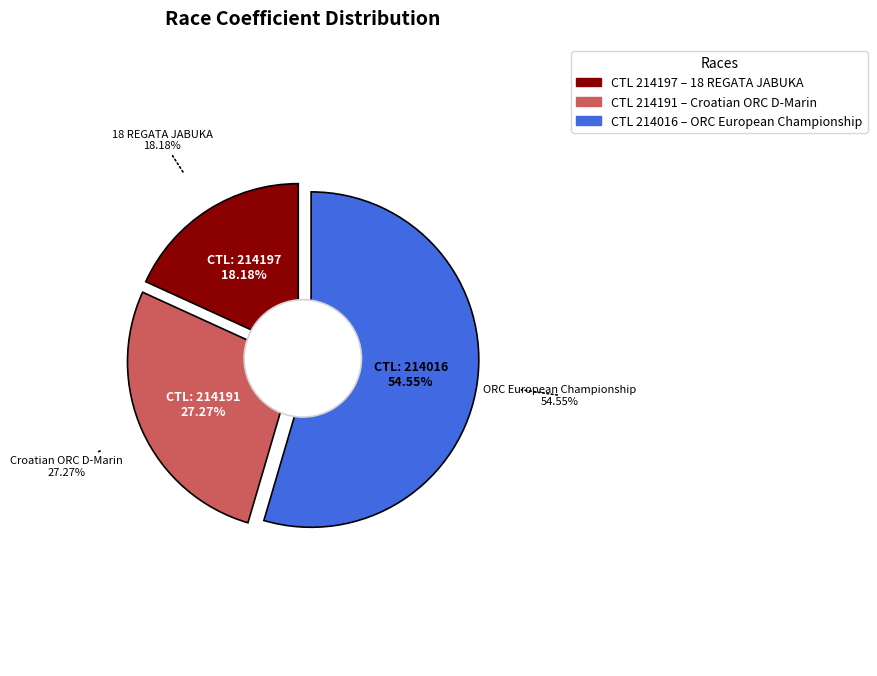

Is the sum of 214016 and 214191 greater than half?

Yes